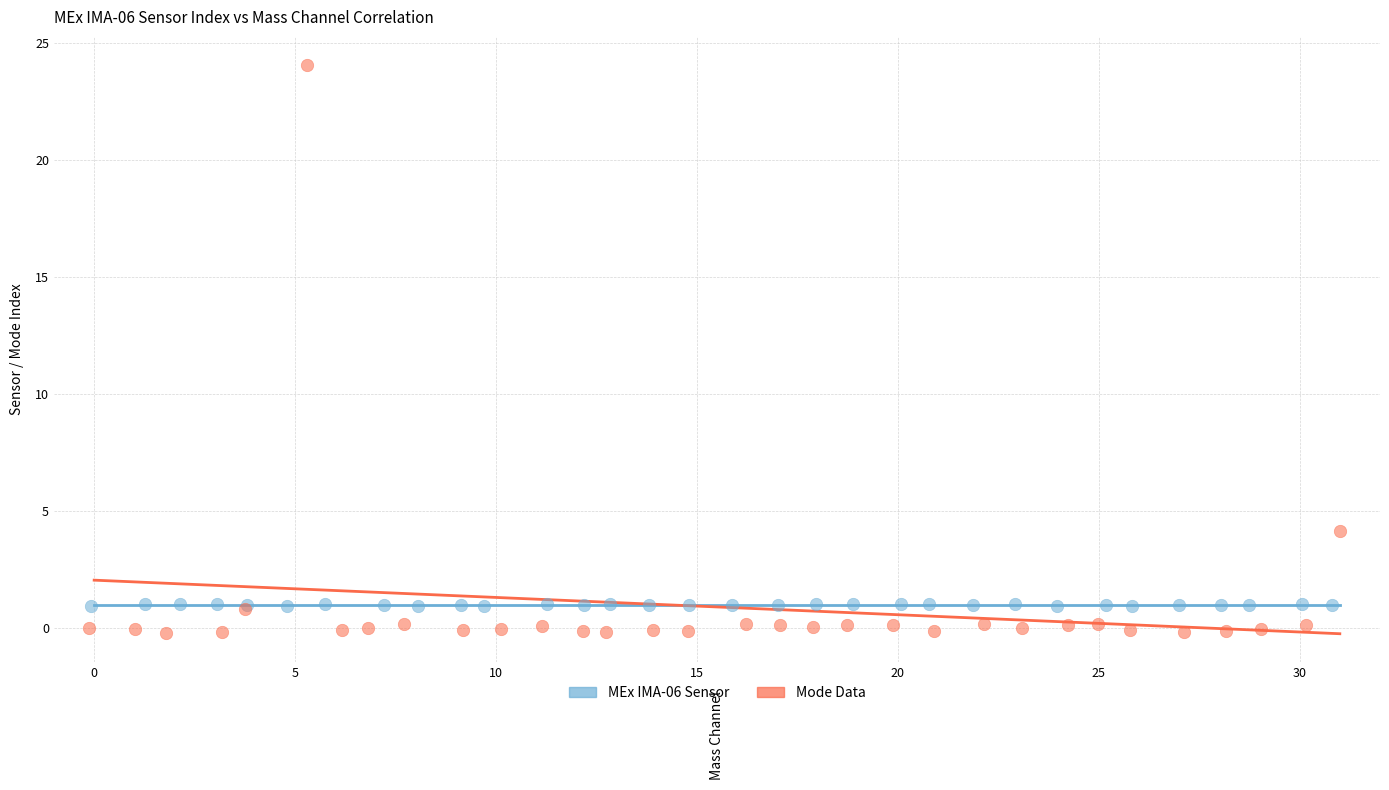

Which series reaches the minimum Y coordinate?

Mode Data